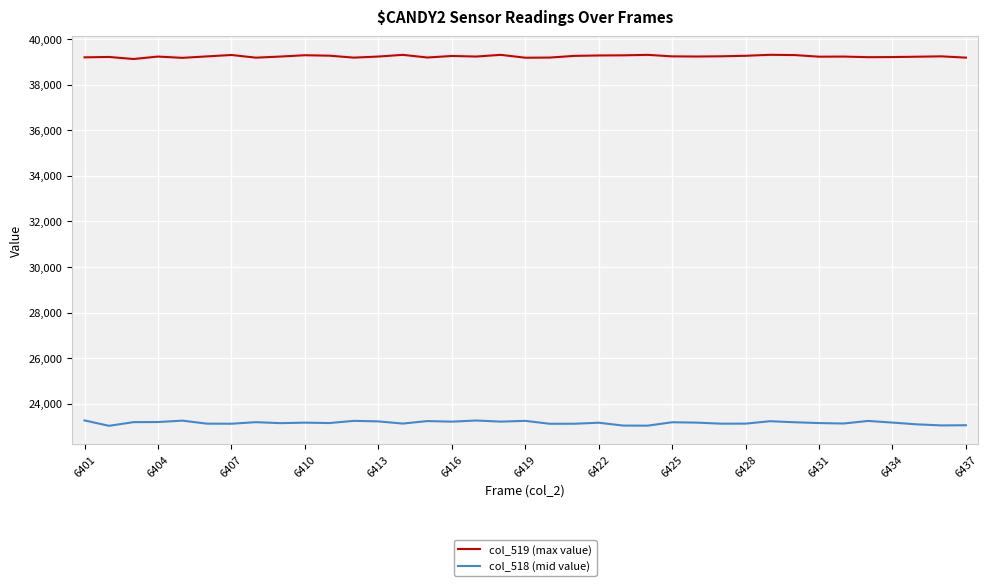

Which series has the largest range (max minus min)?

col_518 (mid value)